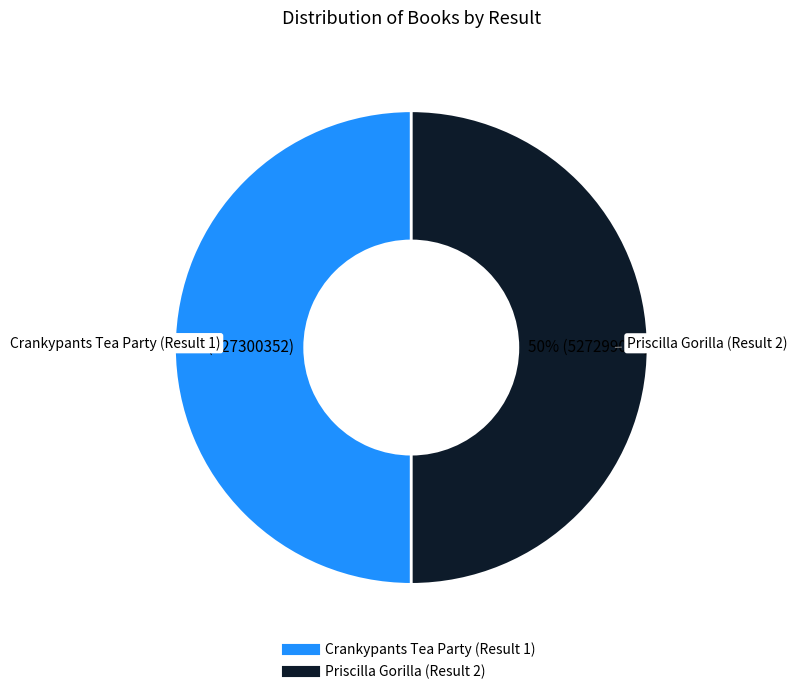

Is it true that Crankypants Tea Party (Result 1) is 45% of the pie?

False